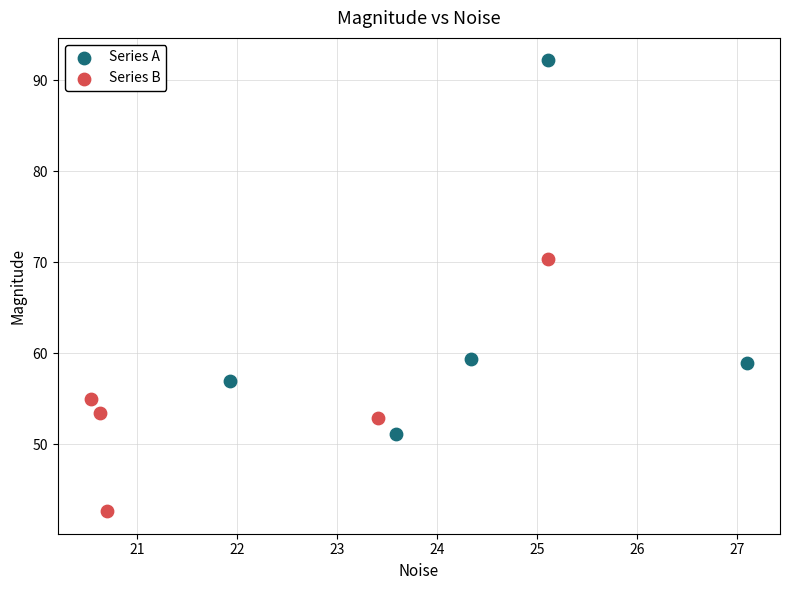

Which series contains the highest Y value?

Series A